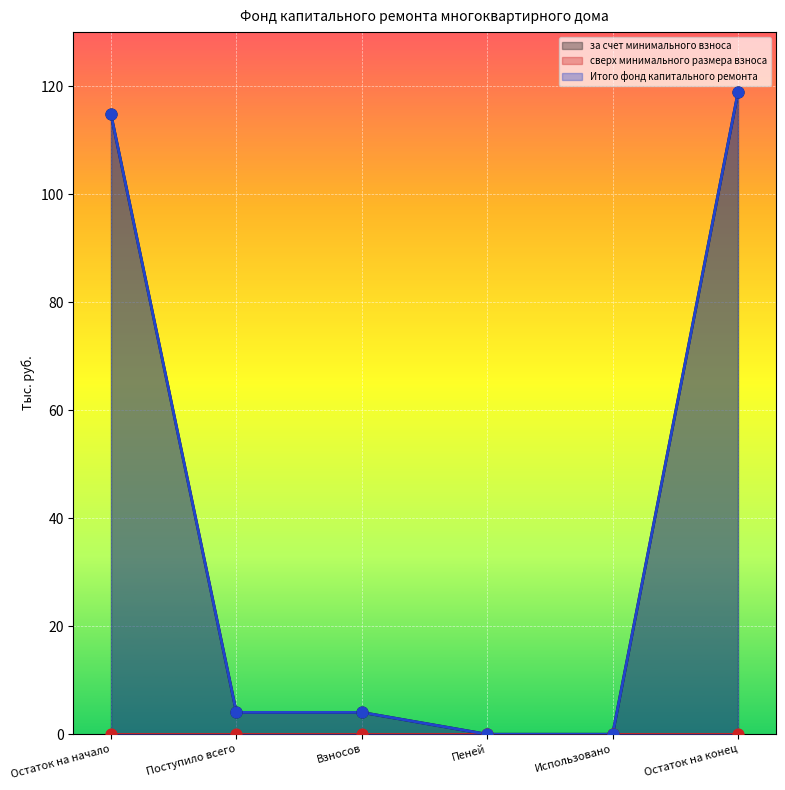

At which category is the sum across all series the highest?

Остаток на конец